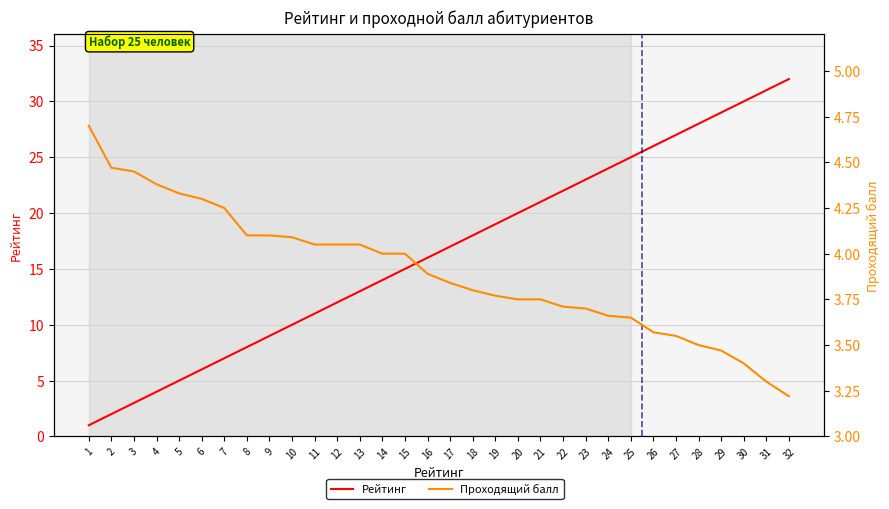

The value of Проходящий балл at 2 is 1.1. True or false?

False